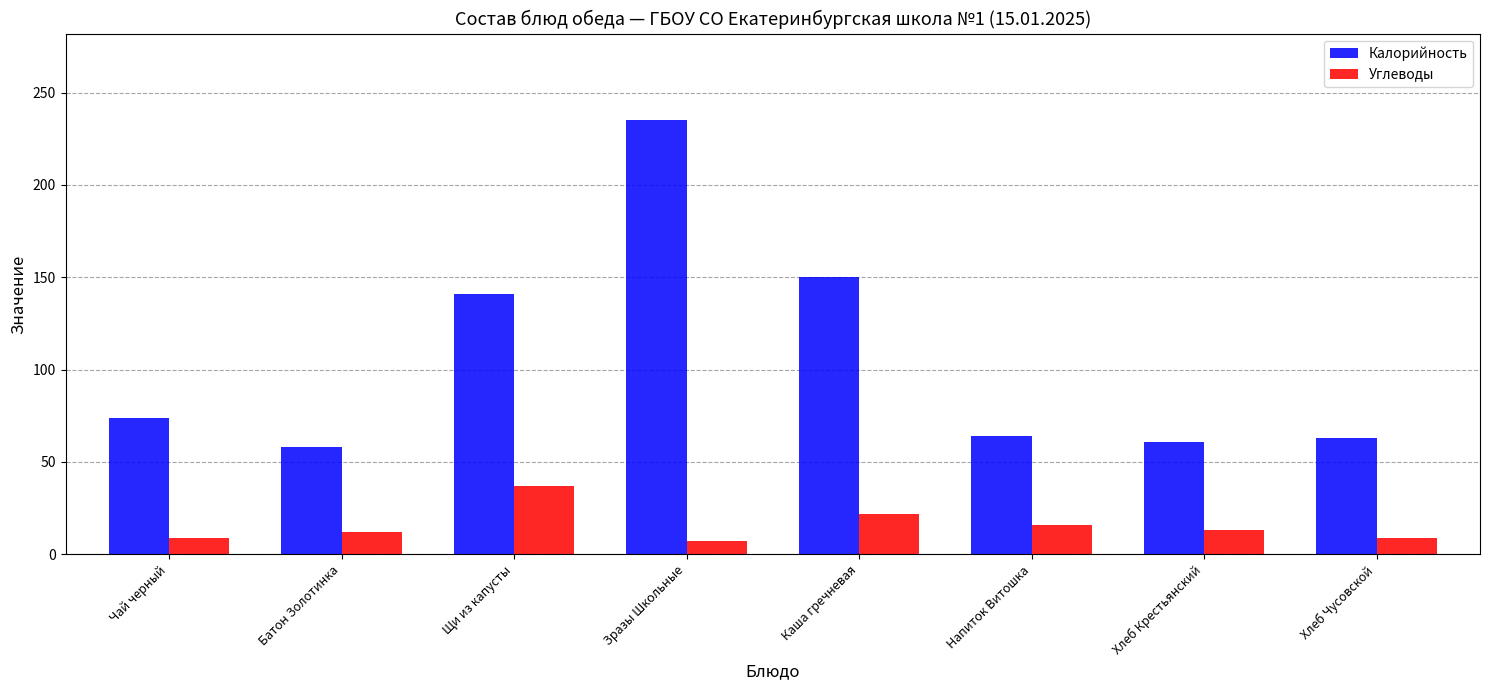

Which series has the widest spread of values?

Калорийность